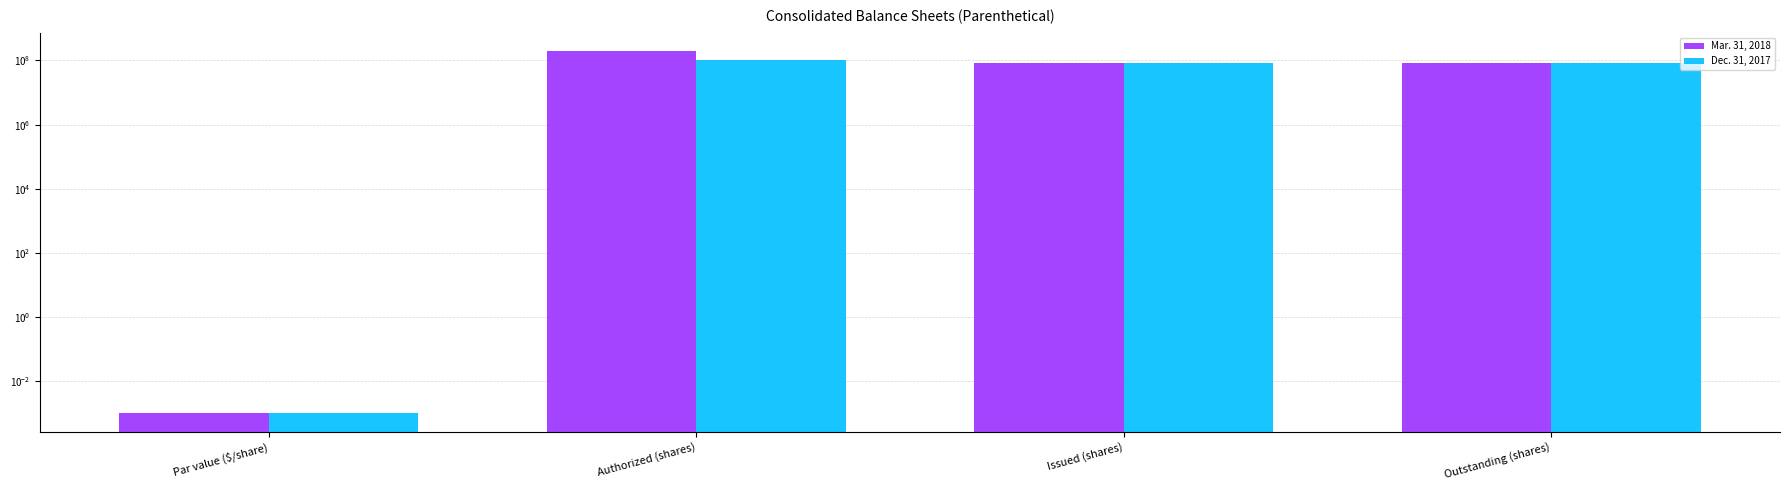

Which series changed the most between Issued (shares) and Outstanding (shares)?

Mar. 31, 2018